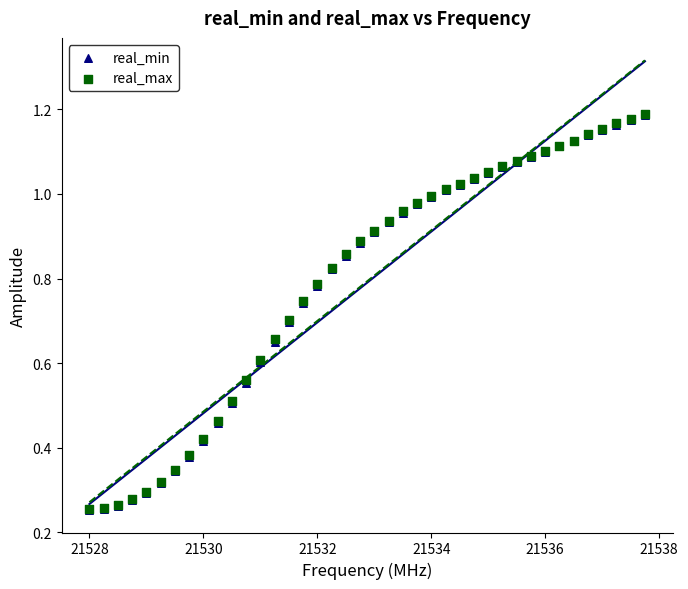

What are all the series names shown in the legend?

real_min, real_max